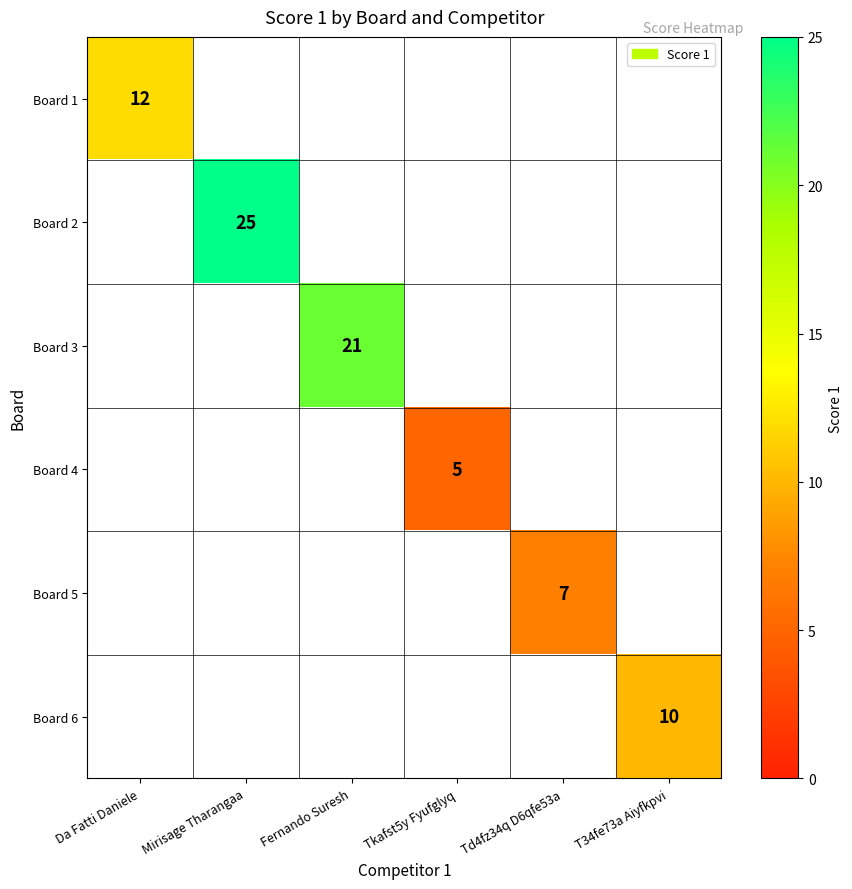

True or false: Board 1 has a value of 17 at Da Fatti Daniele.

False